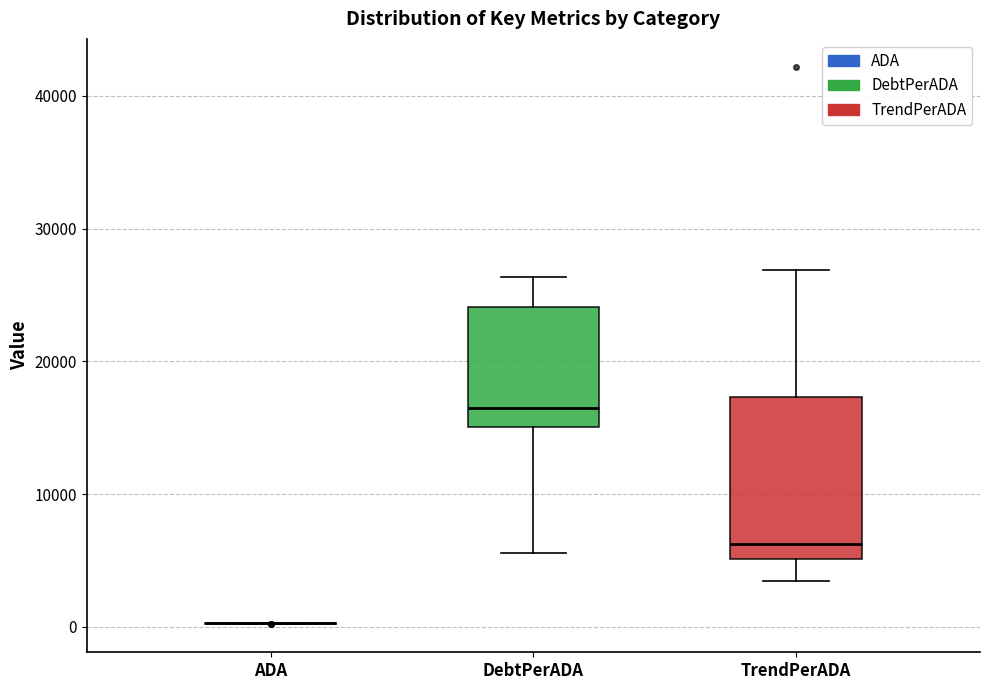

Which box is the tallest, from its lower edge to its upper edge?

TrendPerADA